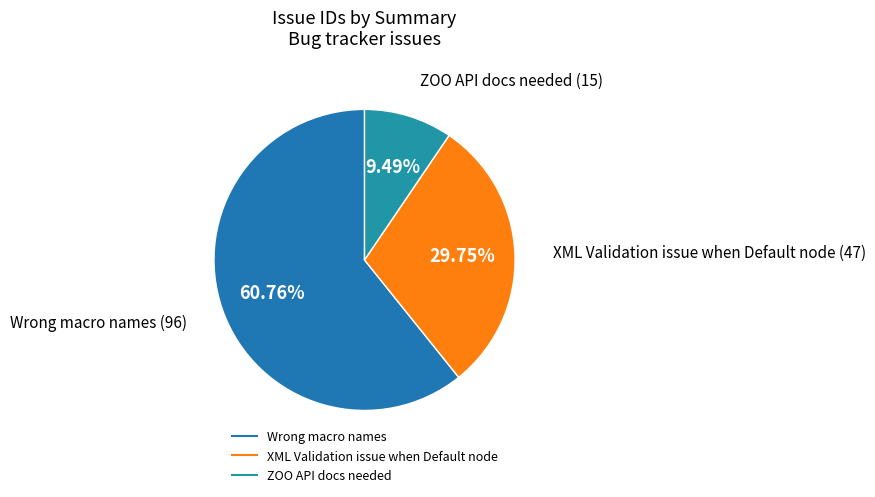

Which has a higher value, ZOO API docs needed or XML Validation issue when Default node?

XML Validation issue when Default node